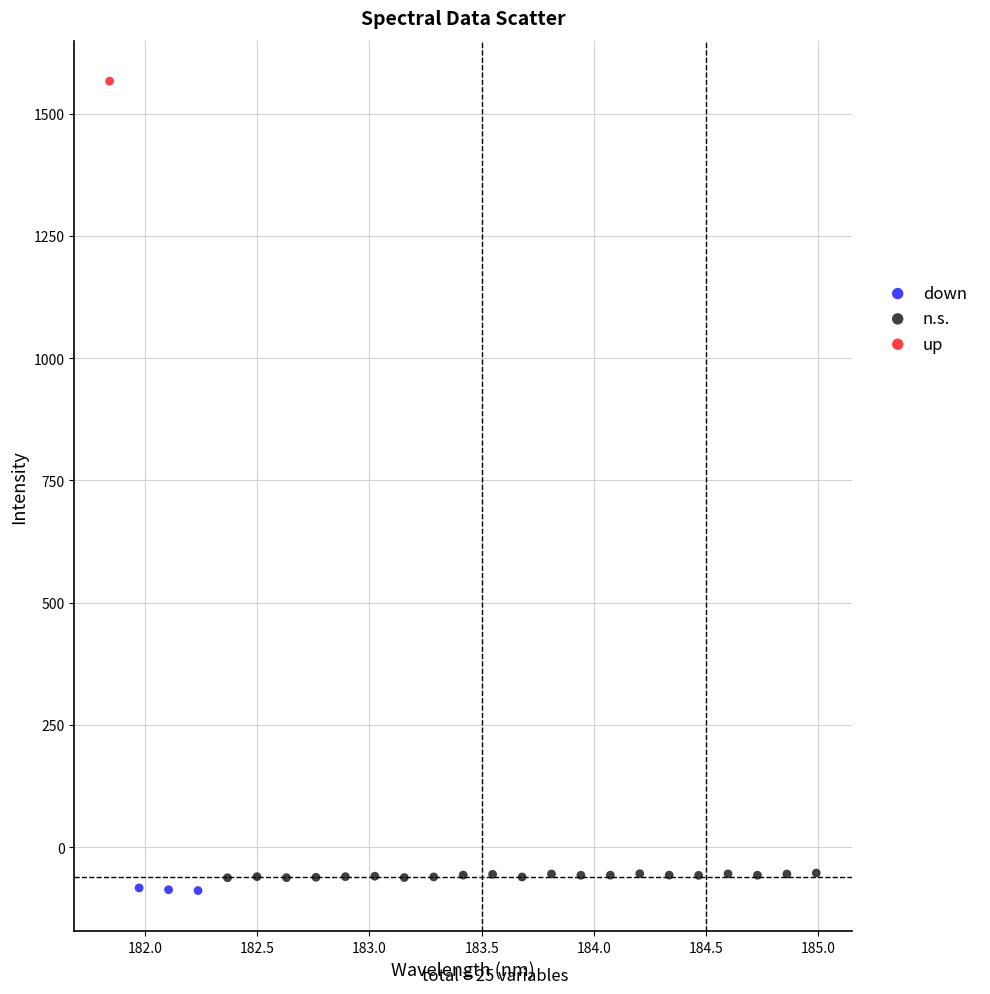

Which series reaches the maximum Y coordinate?

up